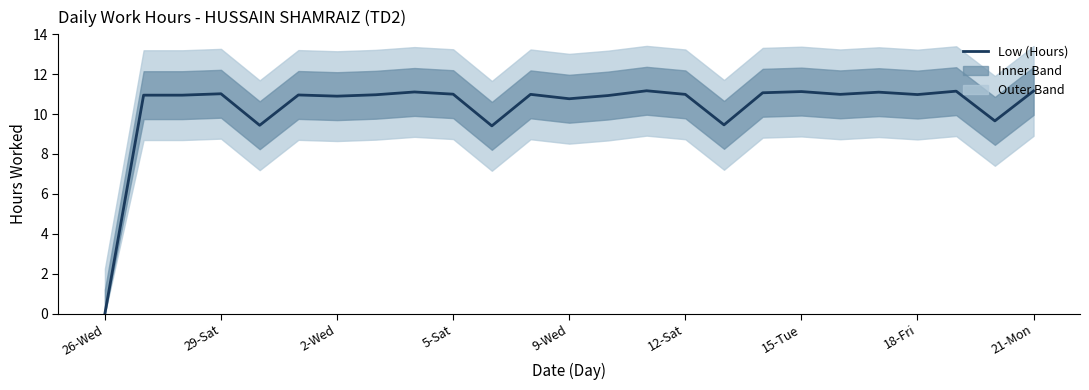

How many lines are shown in the chart?

1